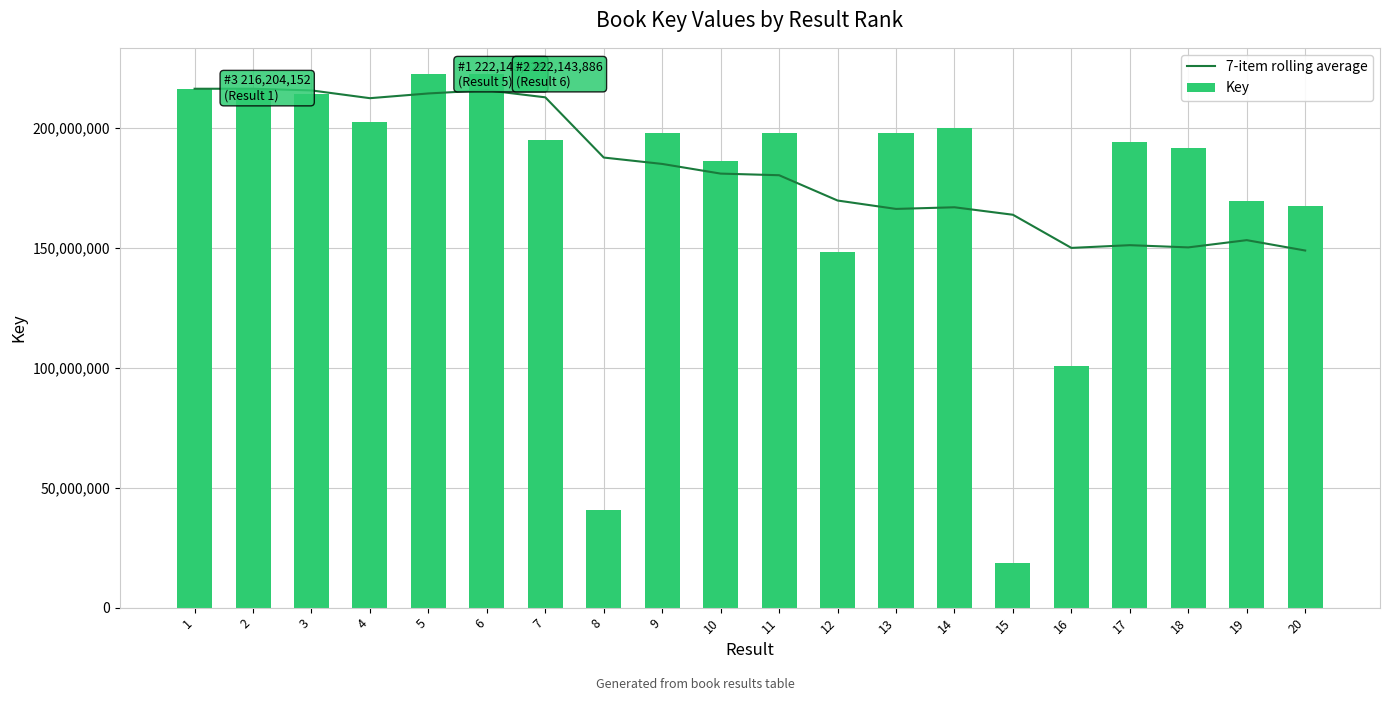

List the series in order of their peak value, highest first.

Key, 7-item rolling average